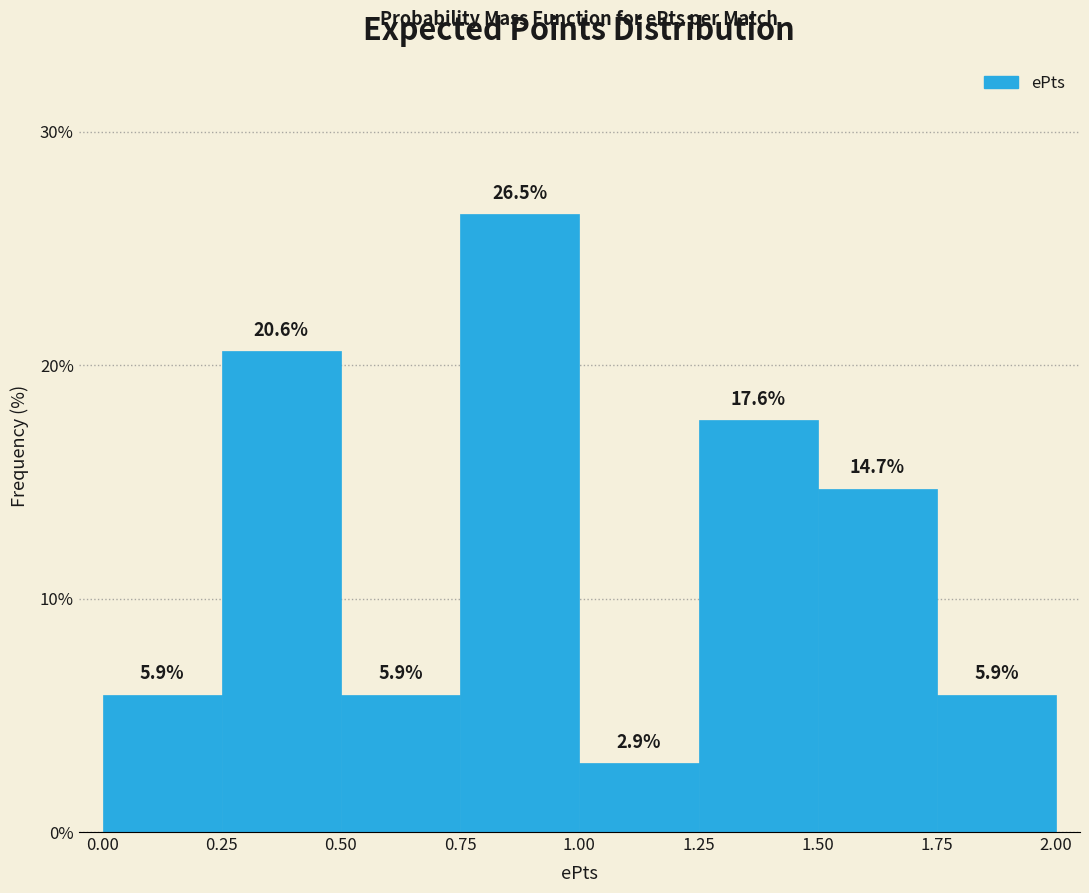

Reading left to right, transcribe this chart: for each bar, give the range it covers on the x-axis and its height.

0.00 to 0.25: 5.9
0.25 to 0.50: 20.6
0.50 to 0.75: 5.9
0.75 to 1.00: 26.5
1.00 to 1.25: 2.9
1.25 to 1.50: 17.6
1.50 to 1.75: 14.7
1.75 to 2.00: 5.9